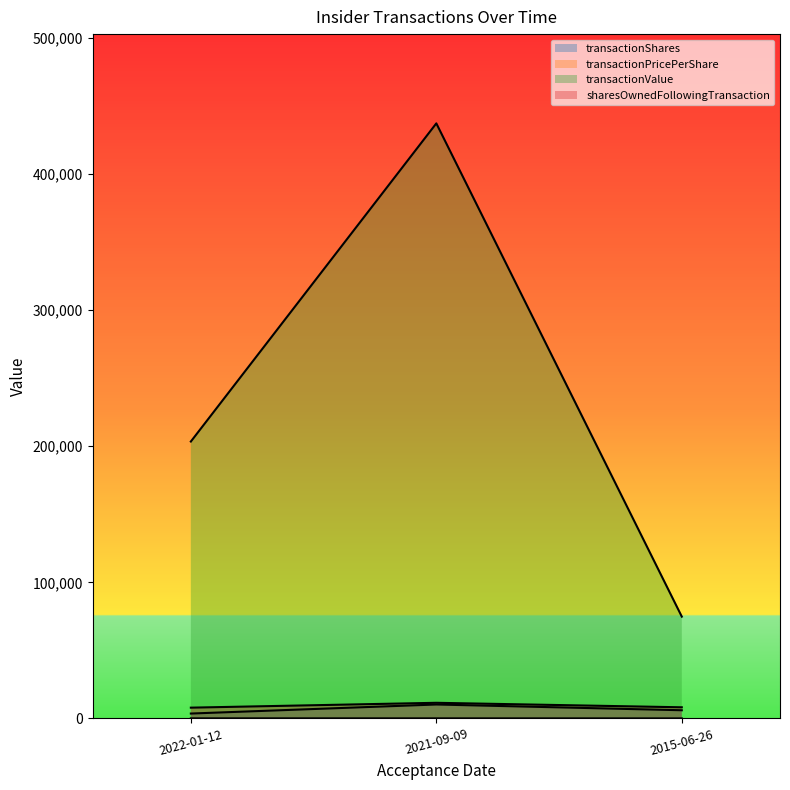

List the labels in order of transactionPricePerShare value, smallest first.

2015-06-26, 2021-09-09, 2022-01-12